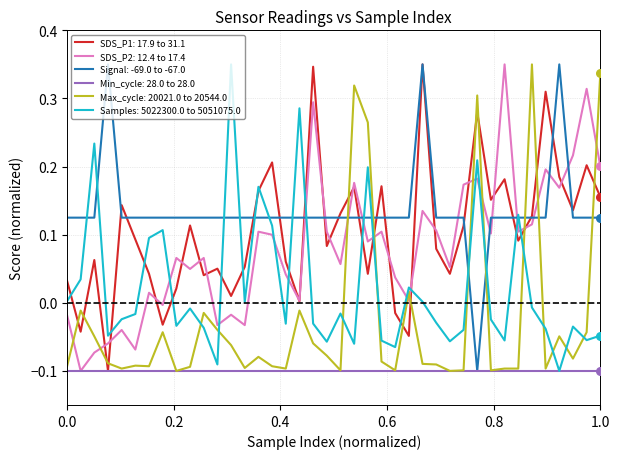

Which series has the largest total across all categories?

Signal: -69.0 to -67.0